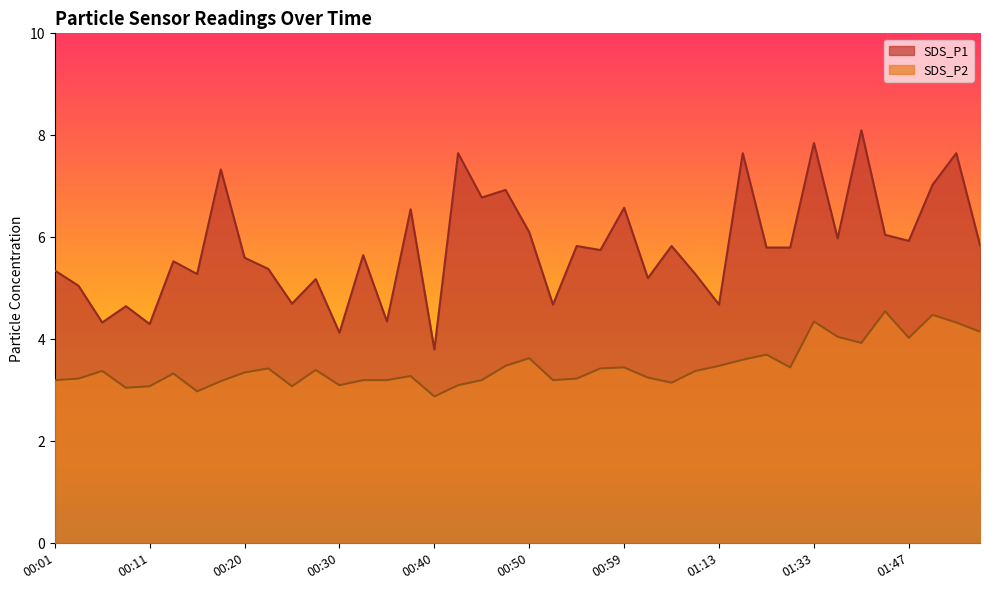

True or false: SDS_P1 and SDS_P2 cross at least once.

False